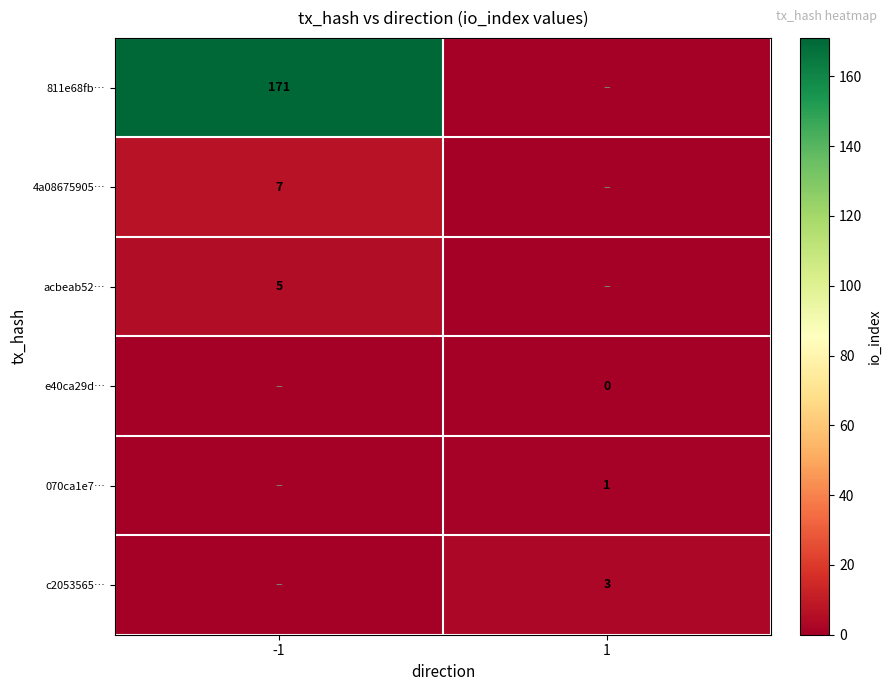

True or false: c2053565… has a value of 3 at 1.

True